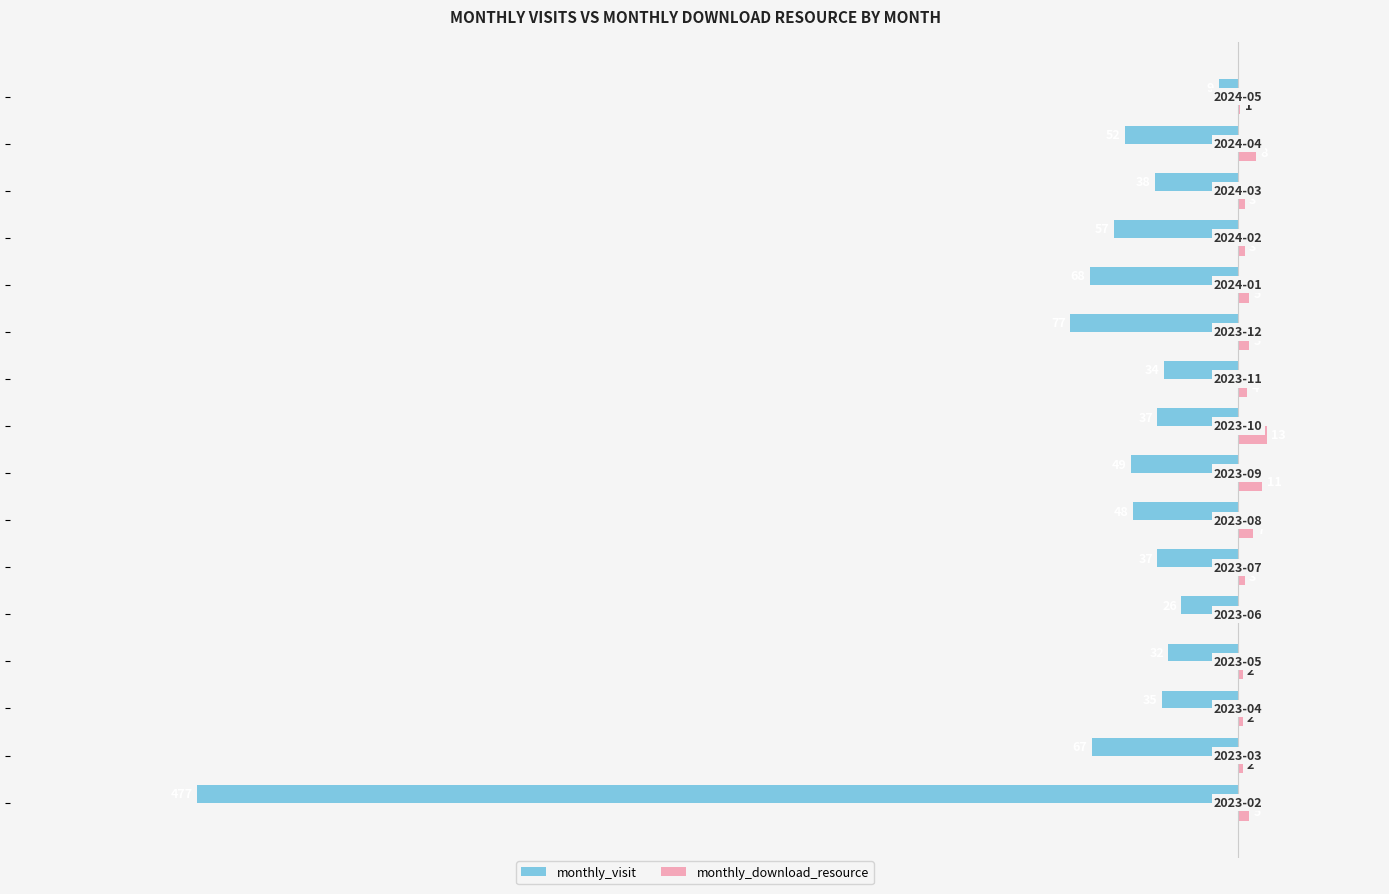

What are all the series names shown in the legend?

monthly_visit, monthly_download_resource